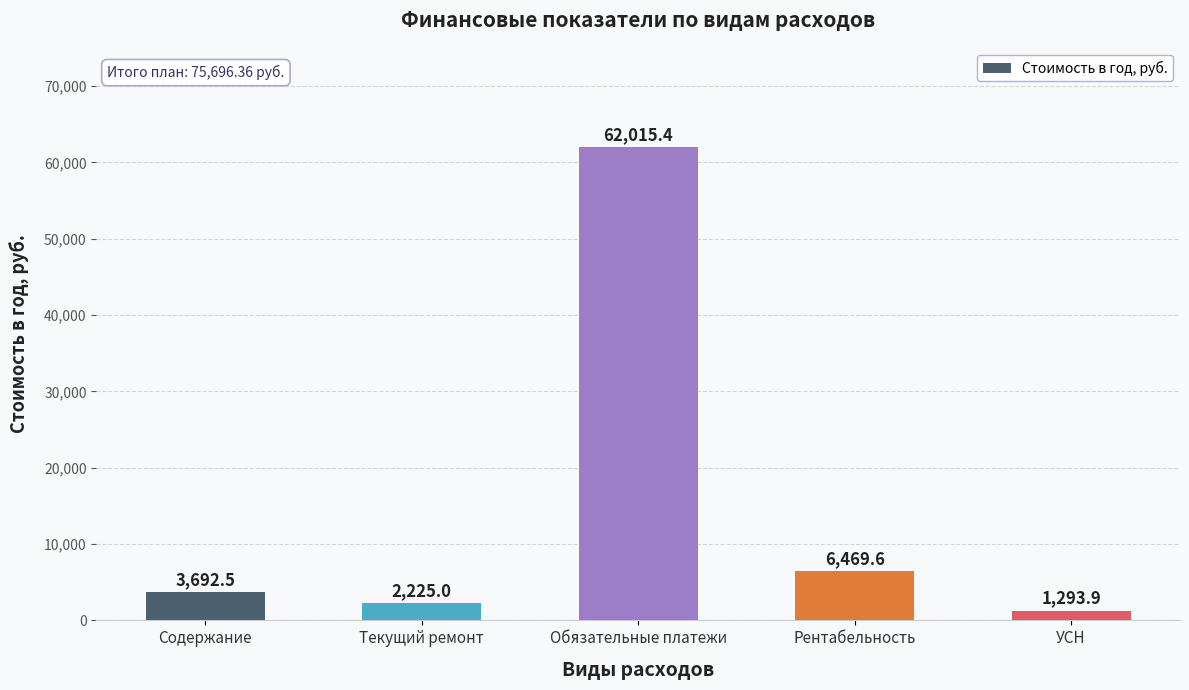

What is the change in value from Рентабельность to УСН?

-5175.6